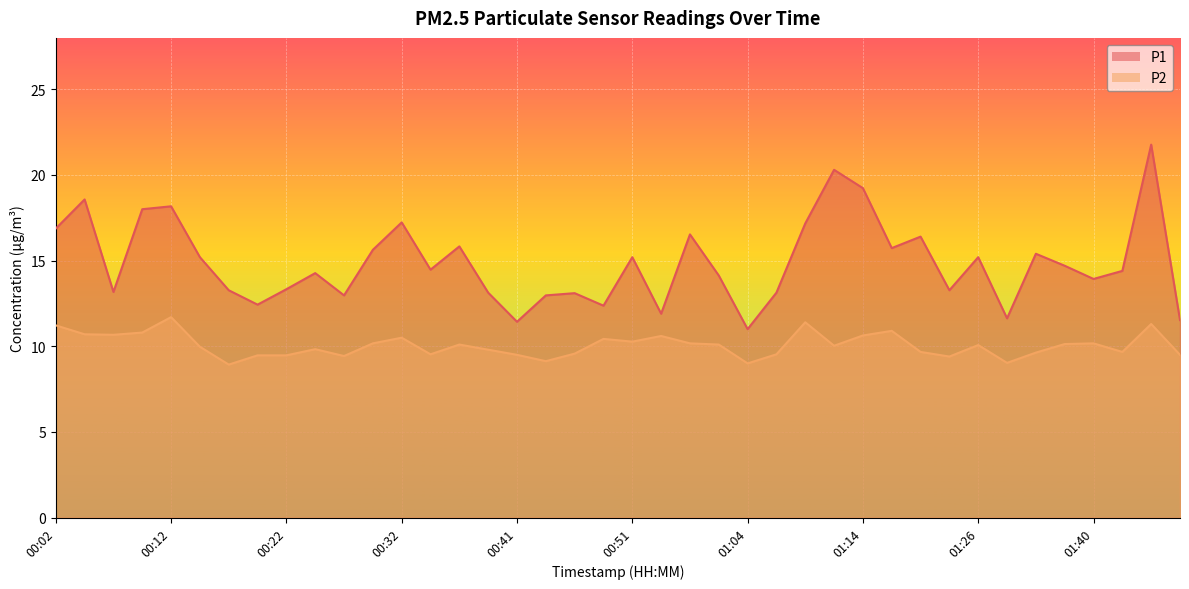

Which has a higher value, 00:07 or 00:22?

00:22